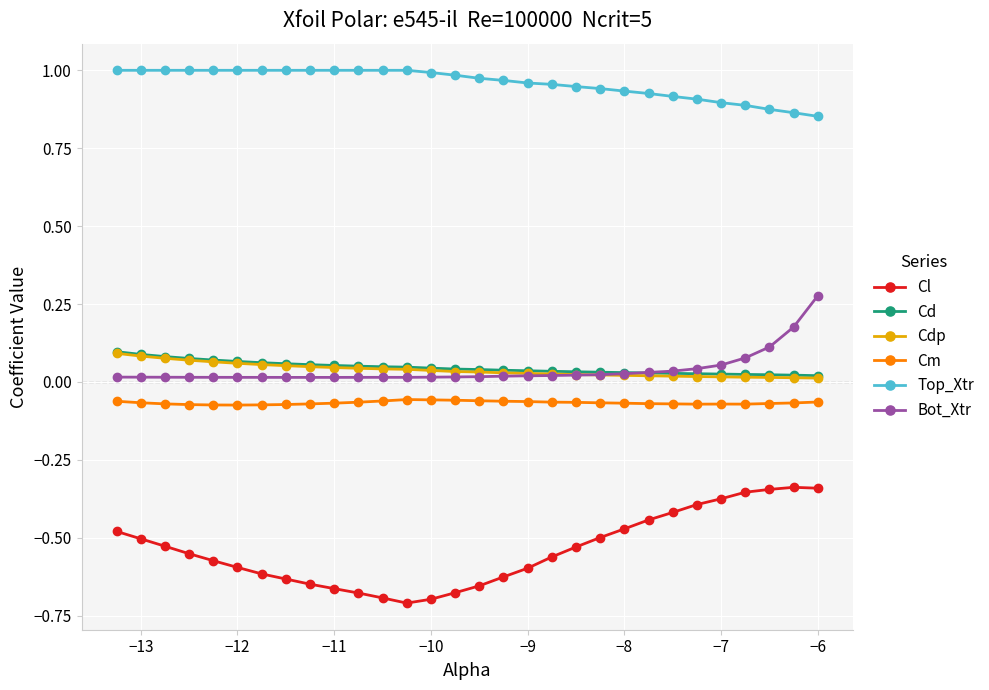

Which series has the largest range (max minus min)?

Cl